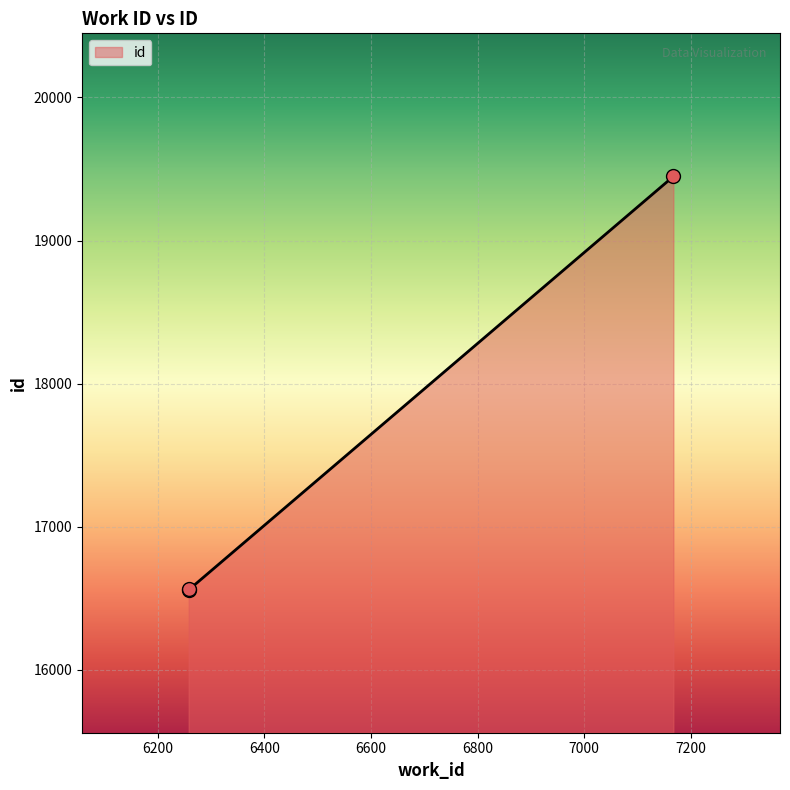

What is the minimum value shown in the chart?

16561